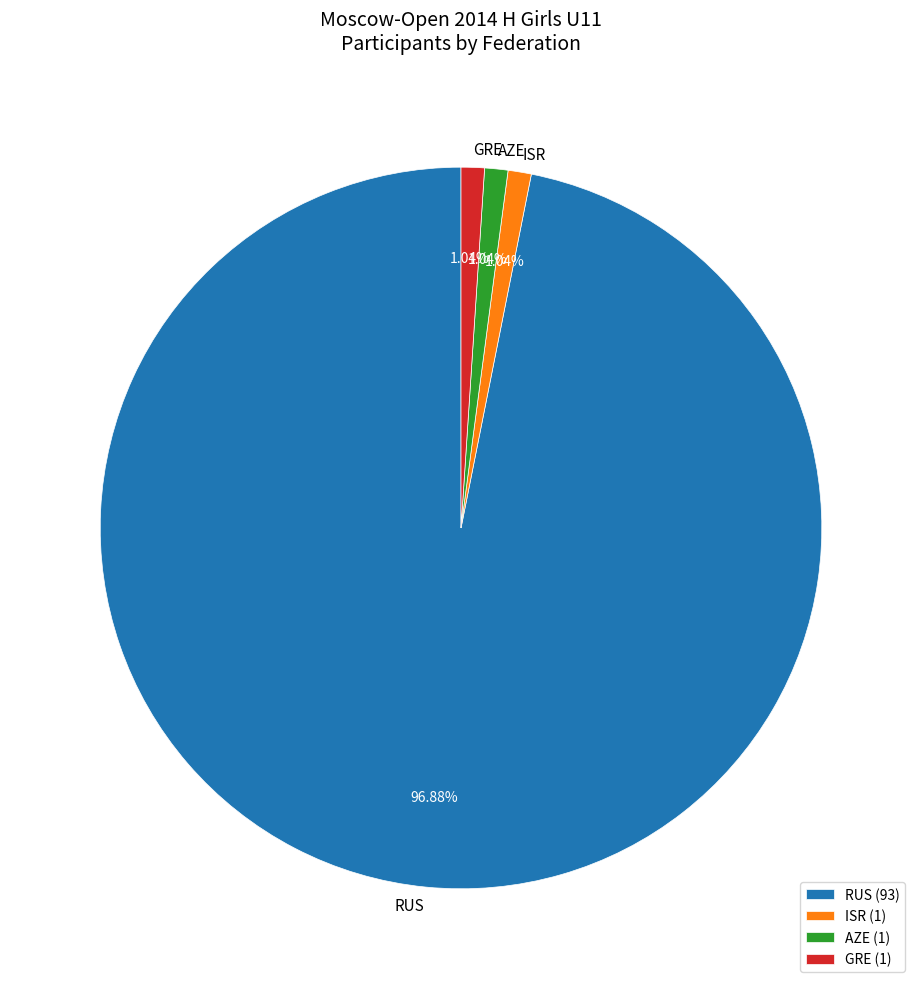

True or false: RUS accounts for 87% of the total.

False